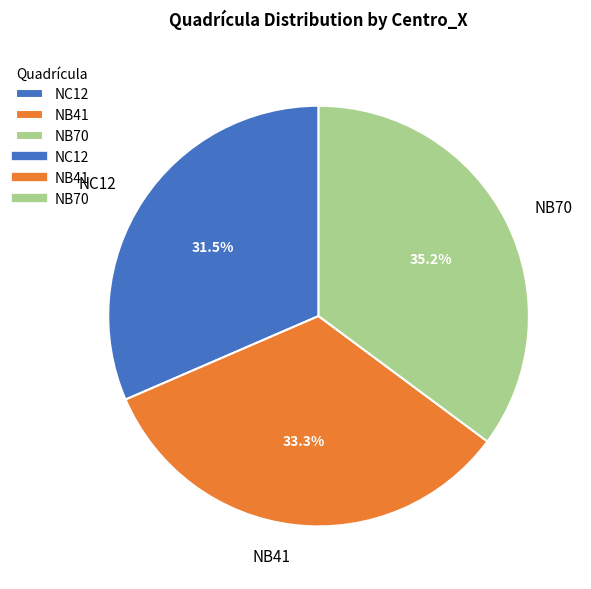

Do NB70 and NB41 together represent more than half of the pie?

Yes